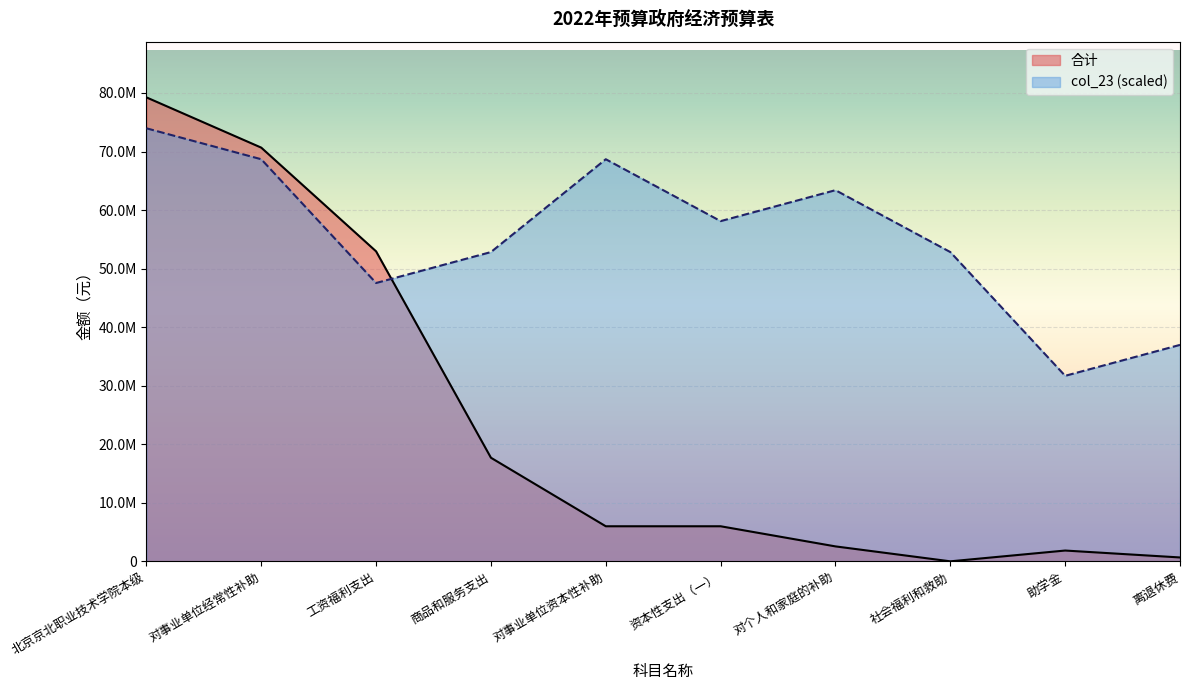

Rank the categories by value from highest to lowest.

北京京北职业技术学院本级, 对事业单位经常性补助, 工资福利支出, 商品和服务支出, 对事业单位资本性补助, 资本性支出（一）, 对个人和家庭的补助, 助学金, 离退休费, 社会福利和救助